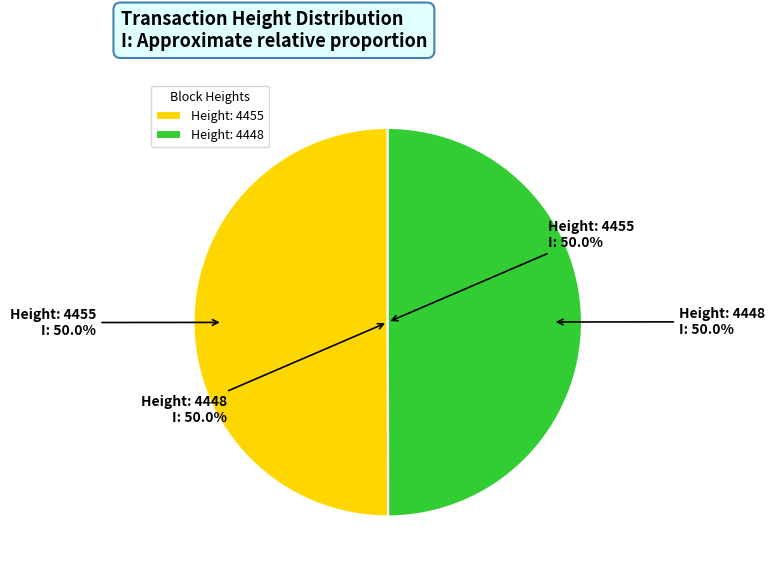

What is the ratio of the value at 4448 to the value at 4455?

1.0